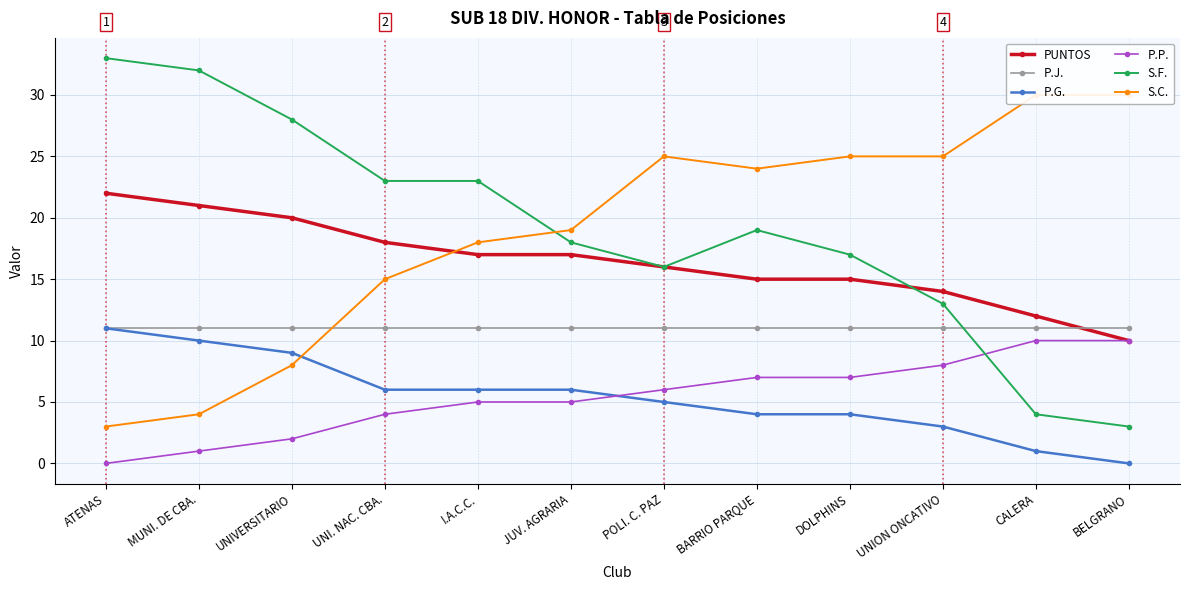

What is the total value across all series at DOLPHINS?

79